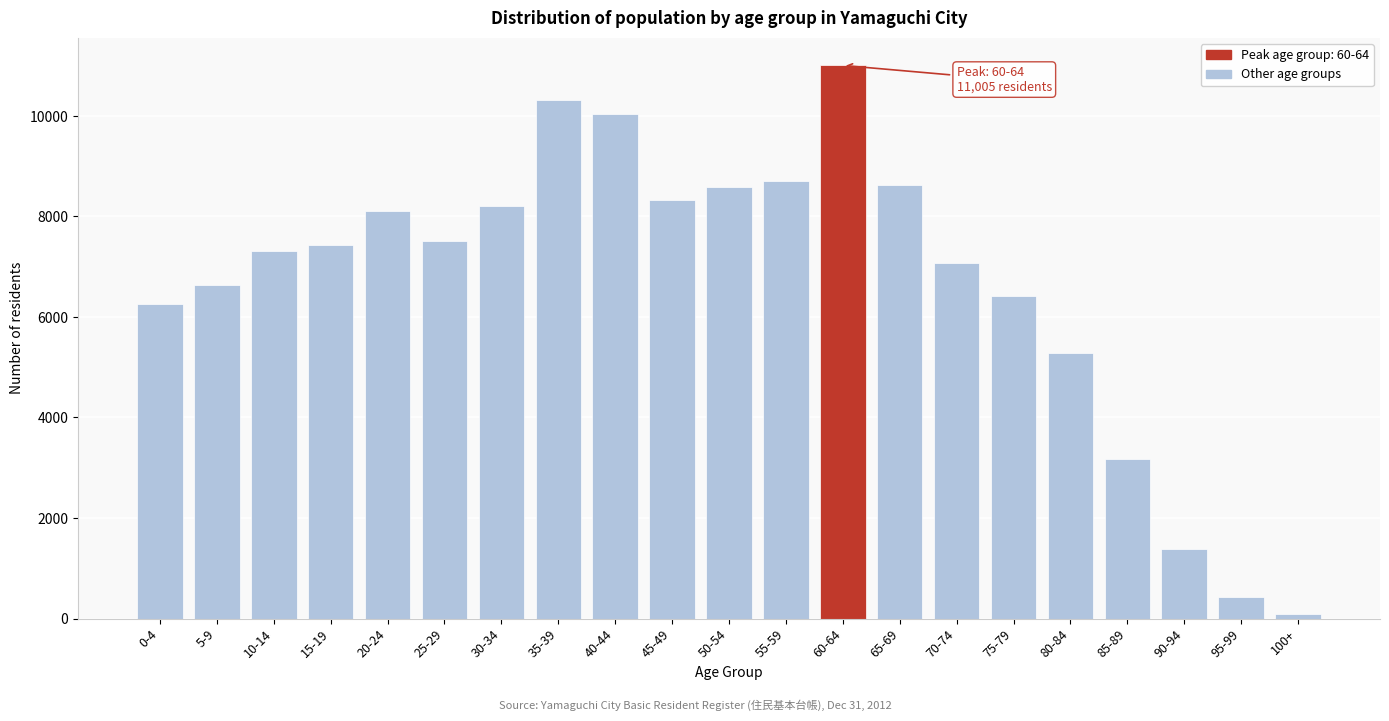

At which label is the value closest to 5544?

80-84